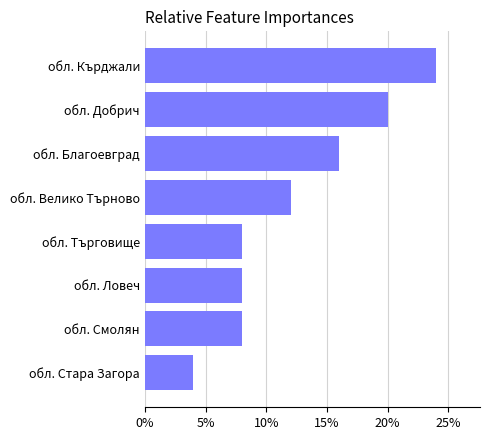

What is the minimum value shown in the chart?

4